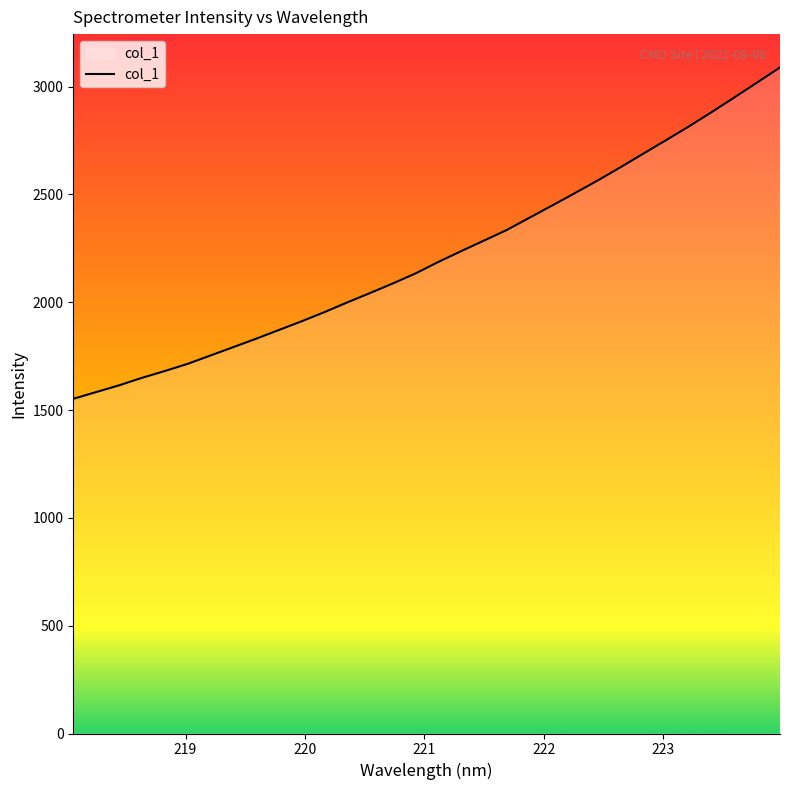

How many lines are shown in the chart?

1